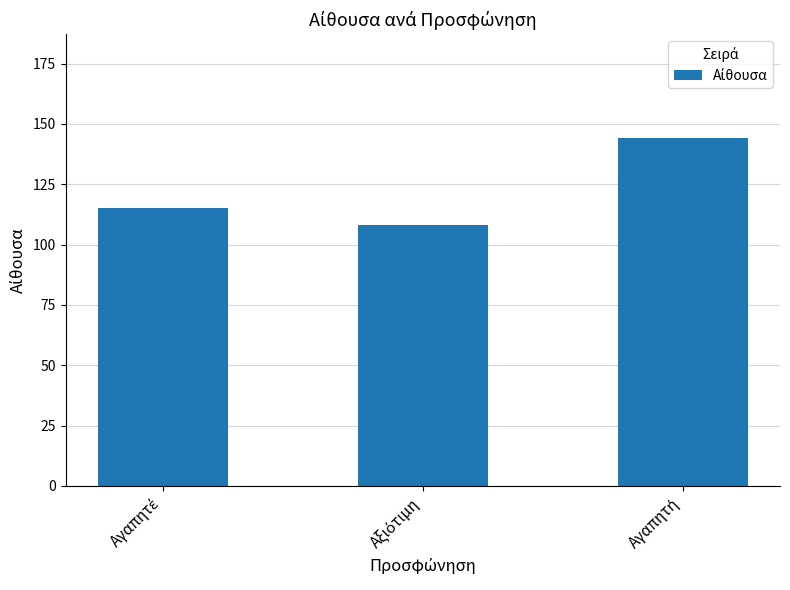

What is the smallest value displayed?

108